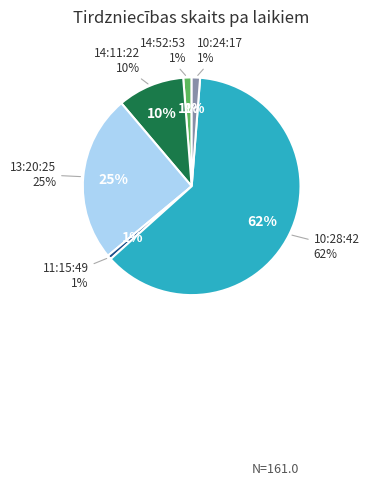

True or false: 10:24:17 accounts for 8% of the total.

False